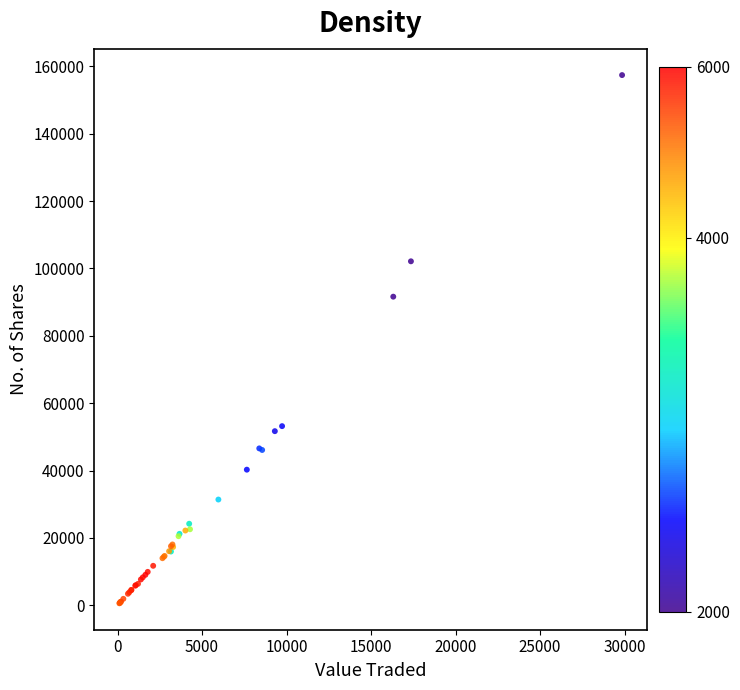

What Y value in the scatter plot is closest to 78979?

91601